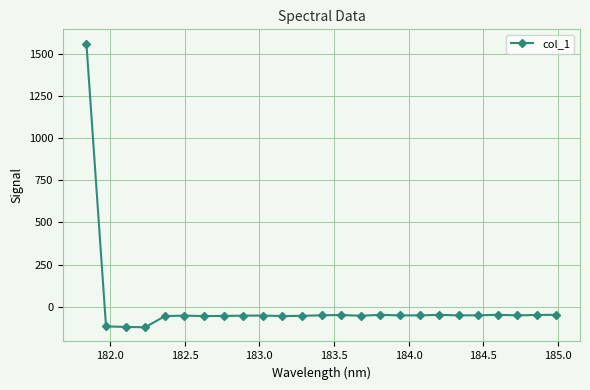

What is the minimum value shown in the chart?

-121.9